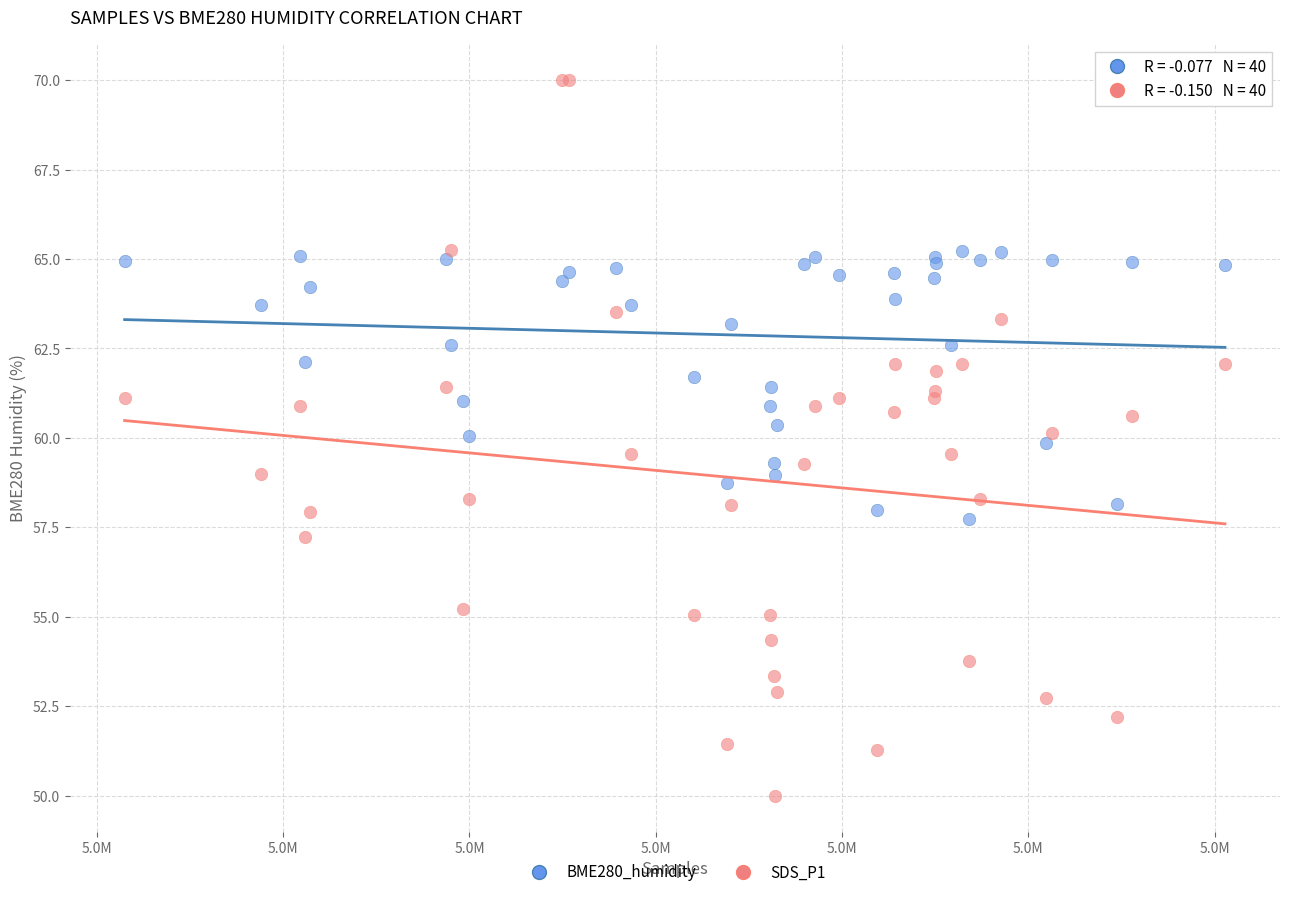

What are all the series names shown in the legend?

BME280_humidity, SDS_P1